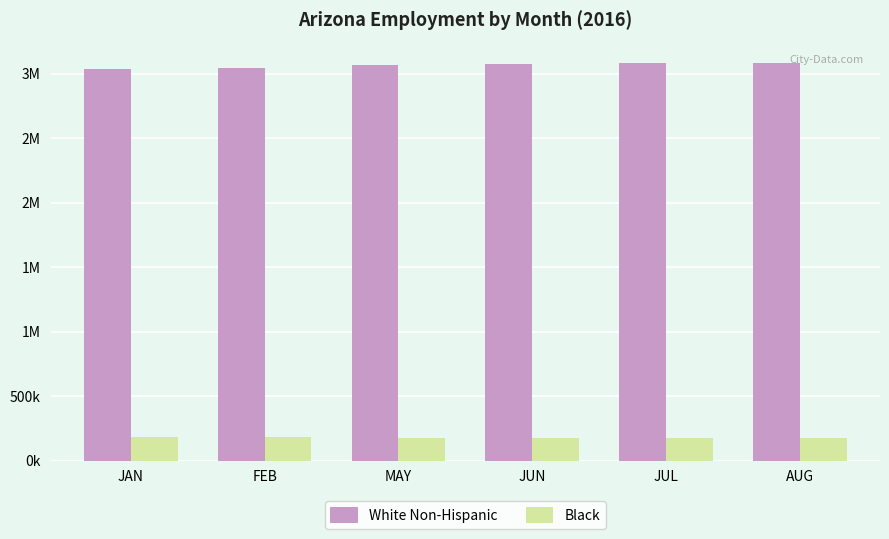

List the series in order of their overall mean, highest first.

White Non-Hispanic, Black